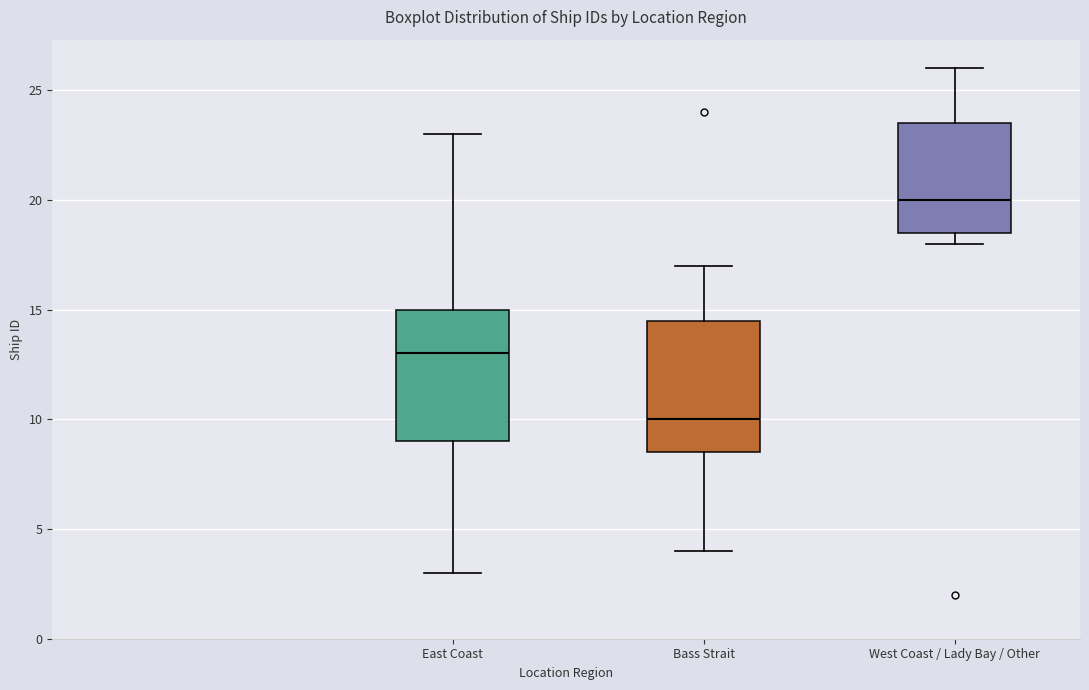

Which box has the highest median line?

West Coast / Lady Bay / Other